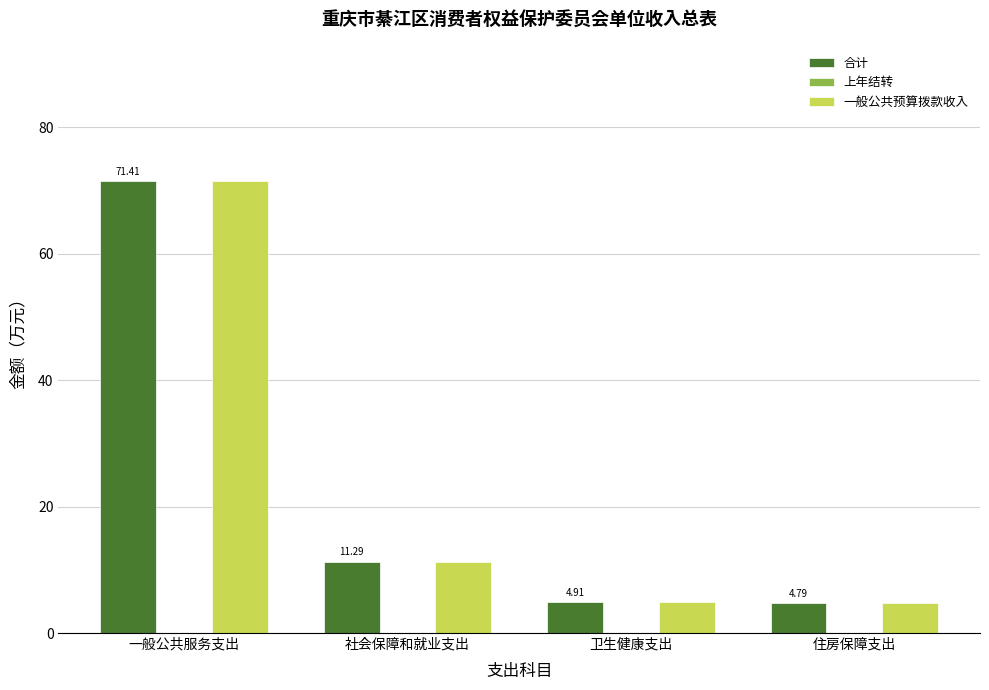

What is the highest value of the 一般公共预算拨款收入 series?

71.4